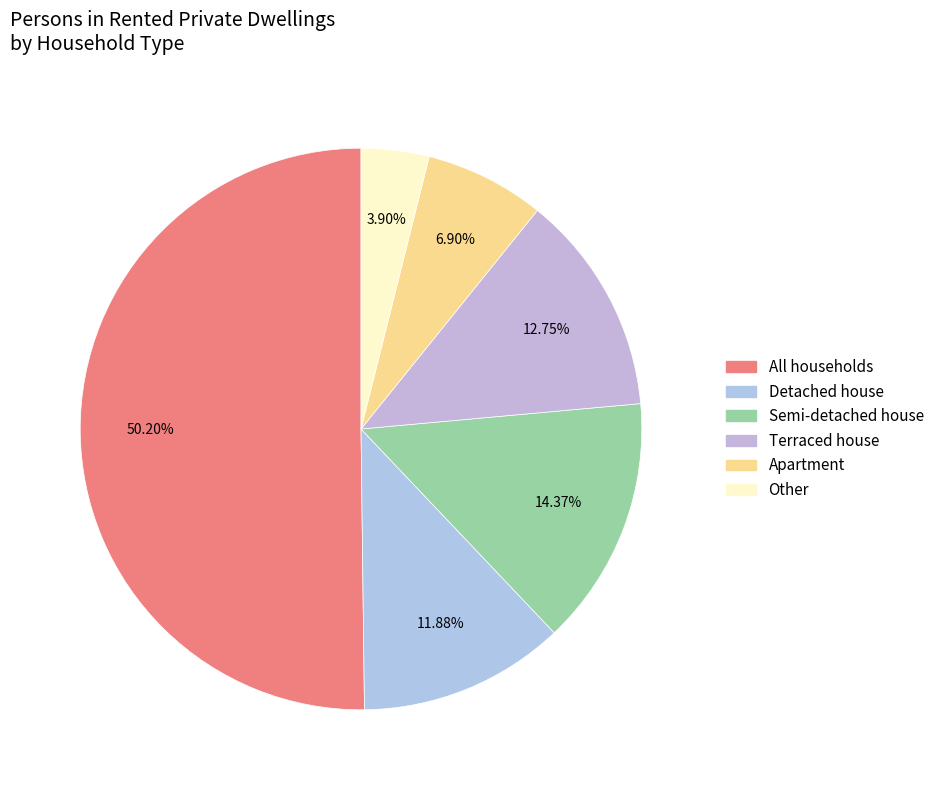

What percentage is NOT represented by Apartment?

93.1%